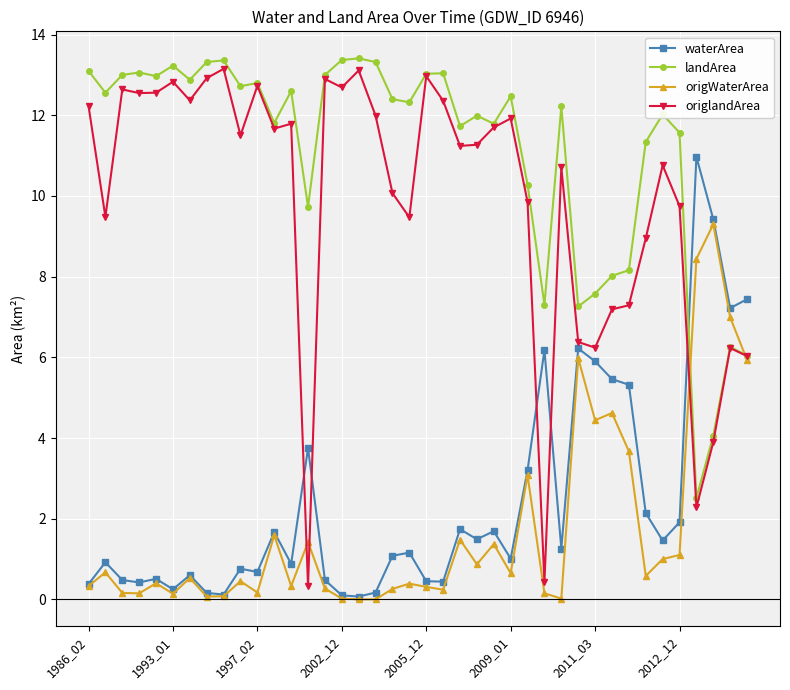

Which series ends up on top after the final intersection of waterArea and origlandArea?

waterArea